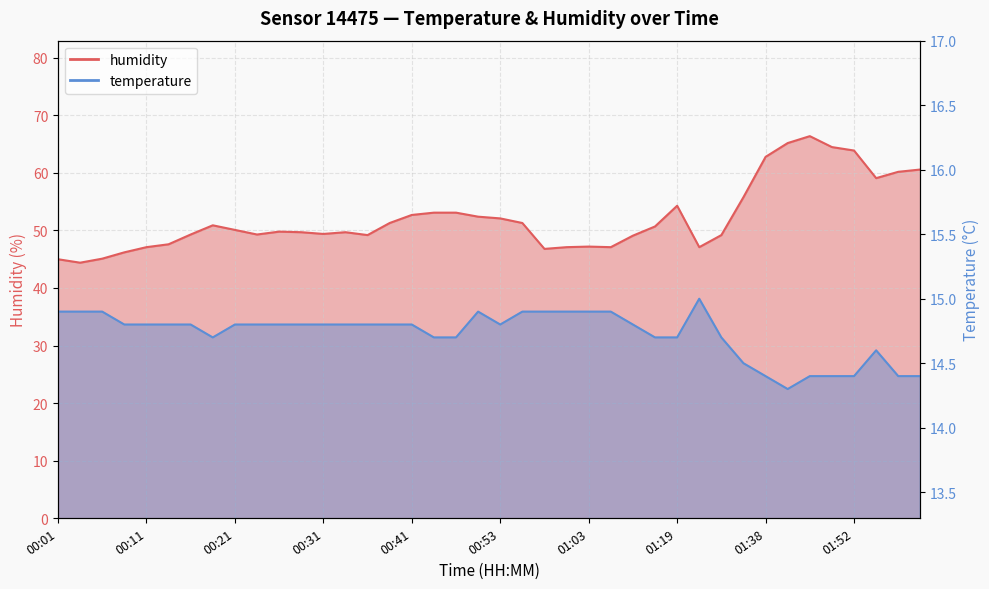

Between 01:54 and 00:13, which is larger?

00:13